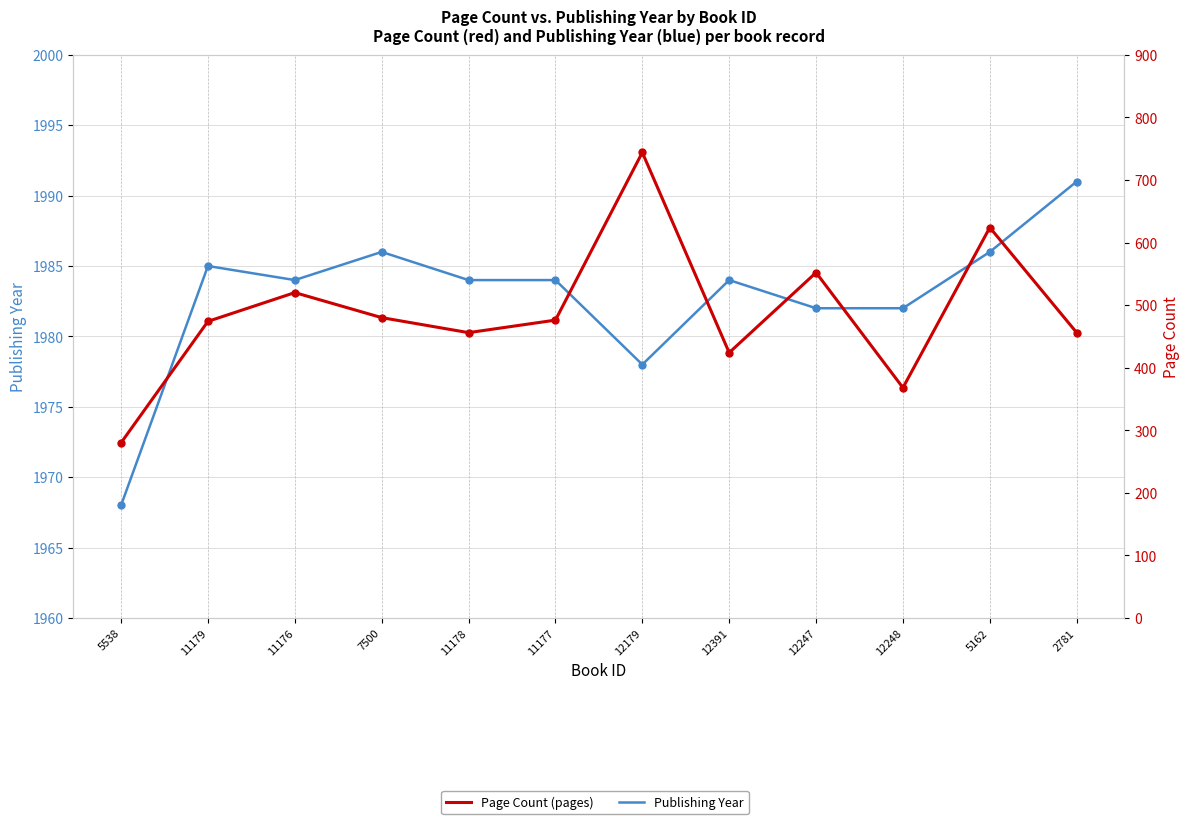

What is the smallest value displayed?

280